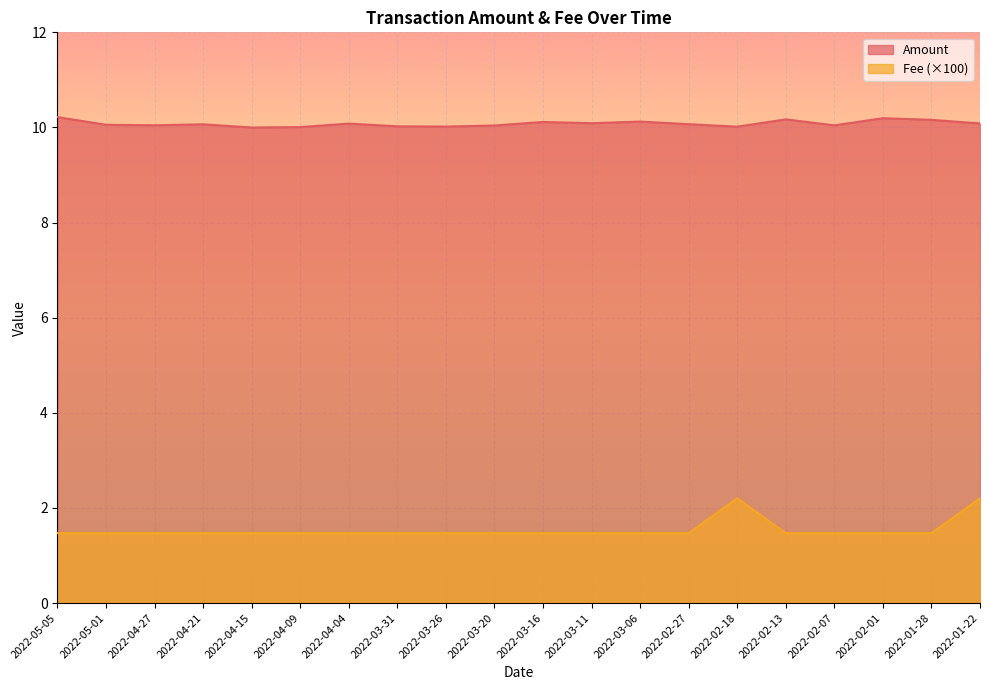

What is the difference between the maximum and minimum values in the Fee series?

0.7